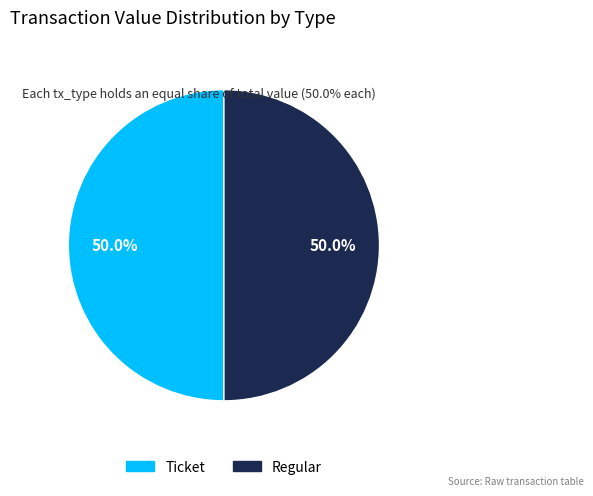

What is the total percentage of Regular and Ticket?

100.0%